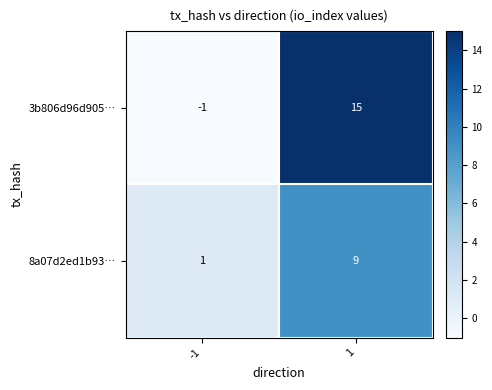

Which series changed the most between -1 and 1?

3b806d96d905…